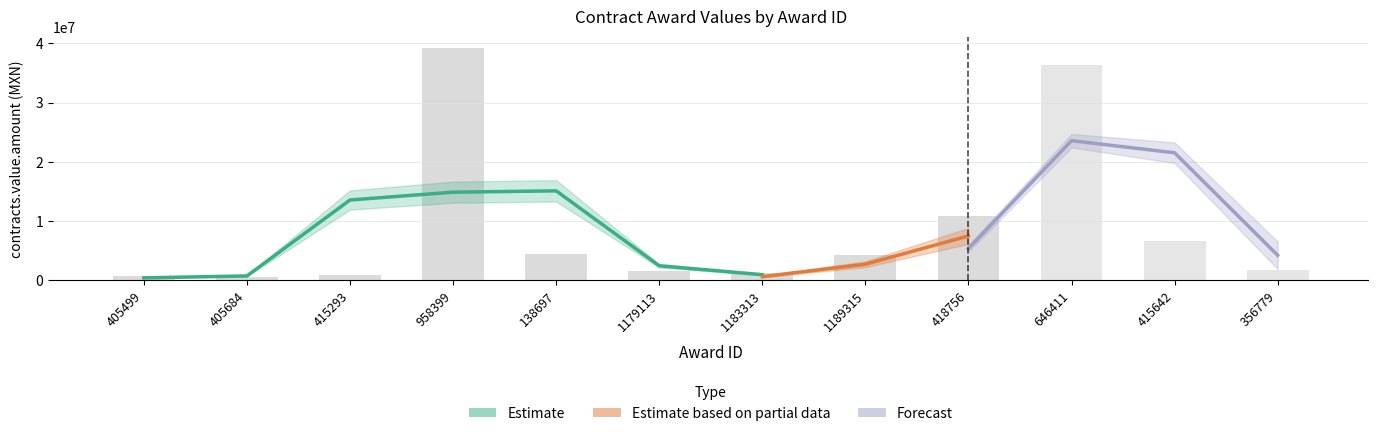

How many bars are there in total?

12